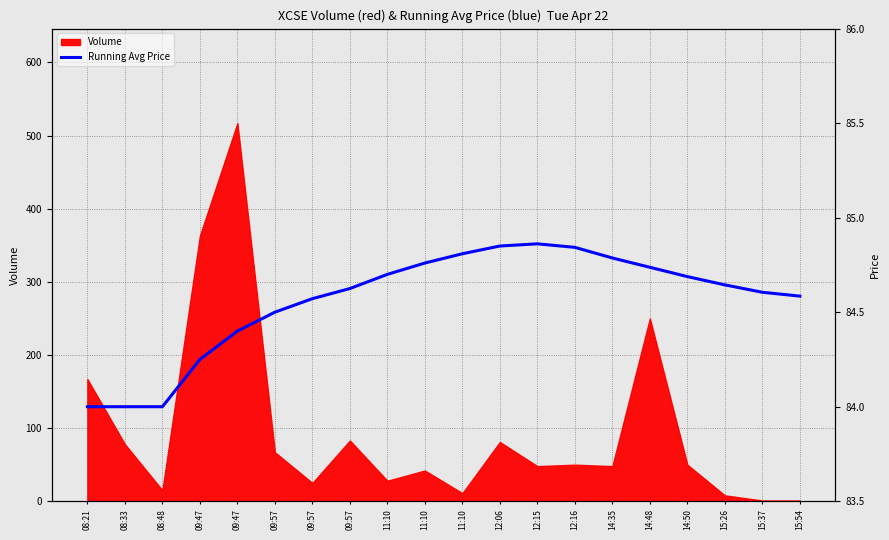

The value at 15:54 is 84.6. True or false?

True